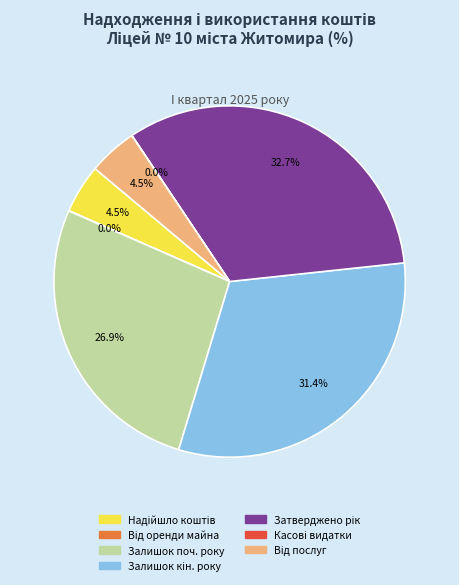

Is there a majority slice in this chart?

No